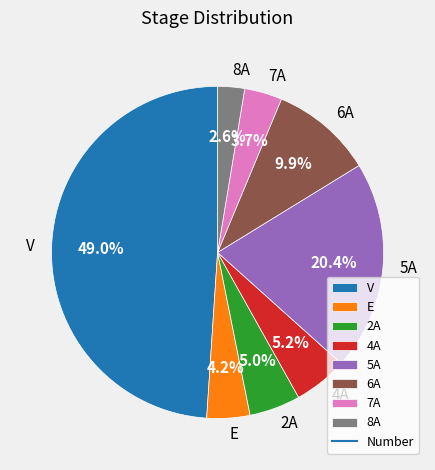

Count the number of slices in the pie.

8